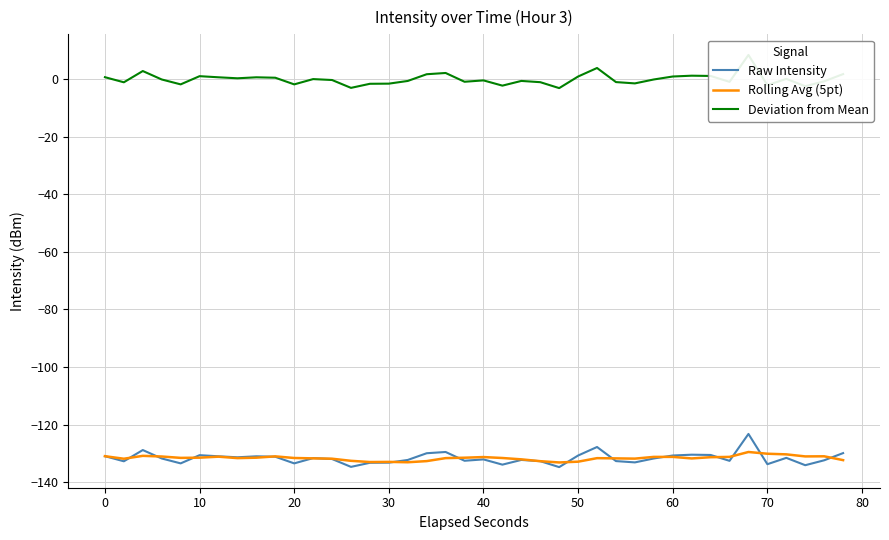

True or false: Rolling Avg (5pt) has a value of -130.1 at 70.

True